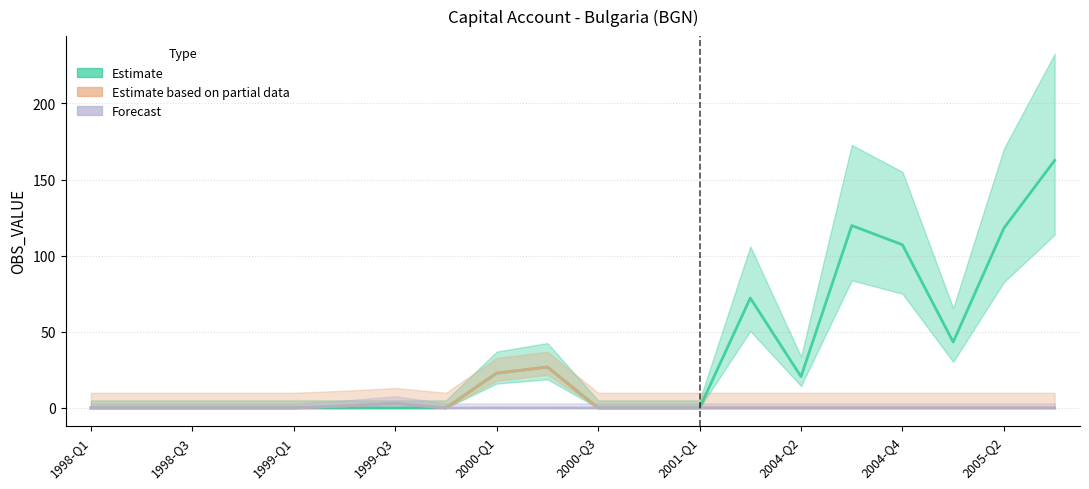

True or false: OBS_VALUE has a value of 10.1 at 2004-Q4.

False